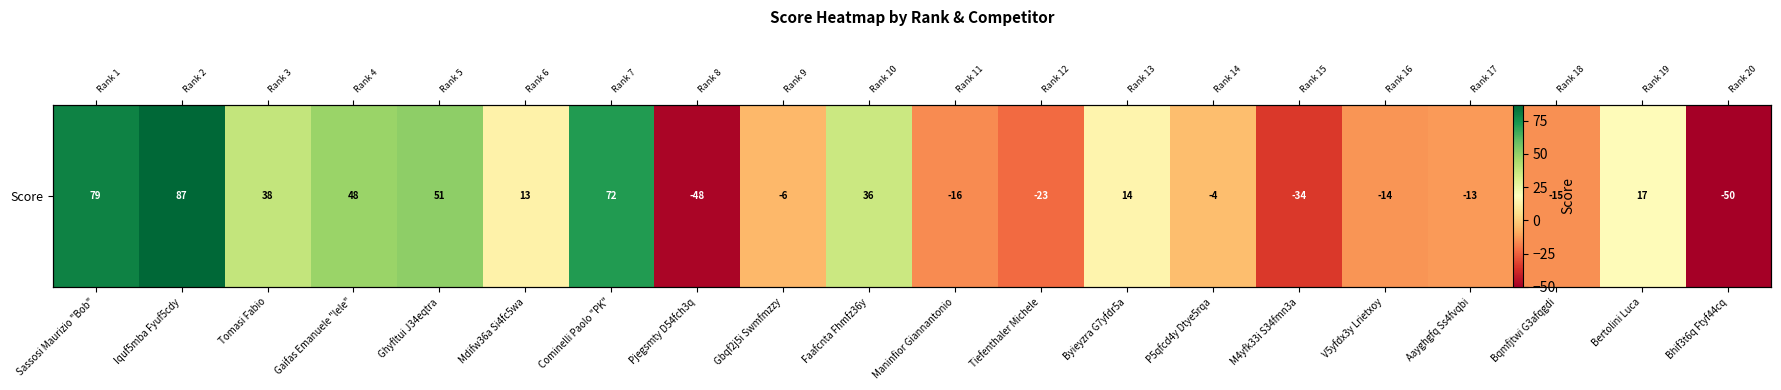

Rank the categories by value from highest to lowest.

Iquf5mba Fyuf5cdy, Sassosi Maurizio "Bob", Cominelli Paolo "PK", Ghyfltui J34eqtra, Gaifas Emanuele "lele", Tomasi Fabio, Faafcnta Fhmfz36y, Bertolini Luca, Byieyzra G7yfdr5a, Mdifw36a Si4fc5wa, P5qfcd4y Dtye5rqa, Gbqf2j5i Swmfmzzy, Aayghgfq Ss4fvqbi, V5yfdx3y Lrietxoy, Bqmfjtwi G3afqgdi, Maninfior Giannantonio, Tiefenthaler Michele, M4yfk33i S34fmn3a, Pjegsmty D54fch3q, Bhif3t6q Ftyf44cq